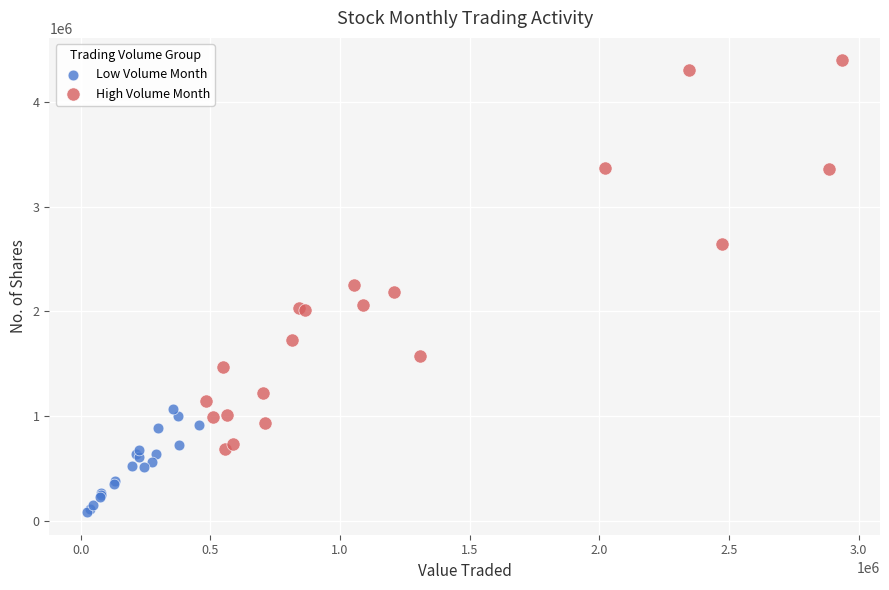

Which series contains the highest Y value?

High Volume Month